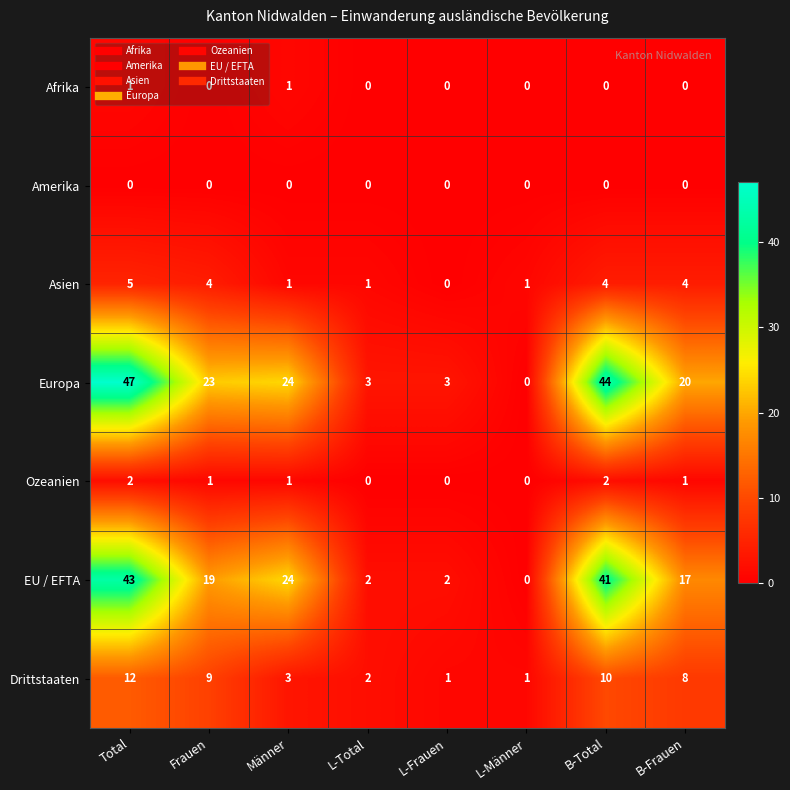

At which category is the sum across all series the highest?

Total